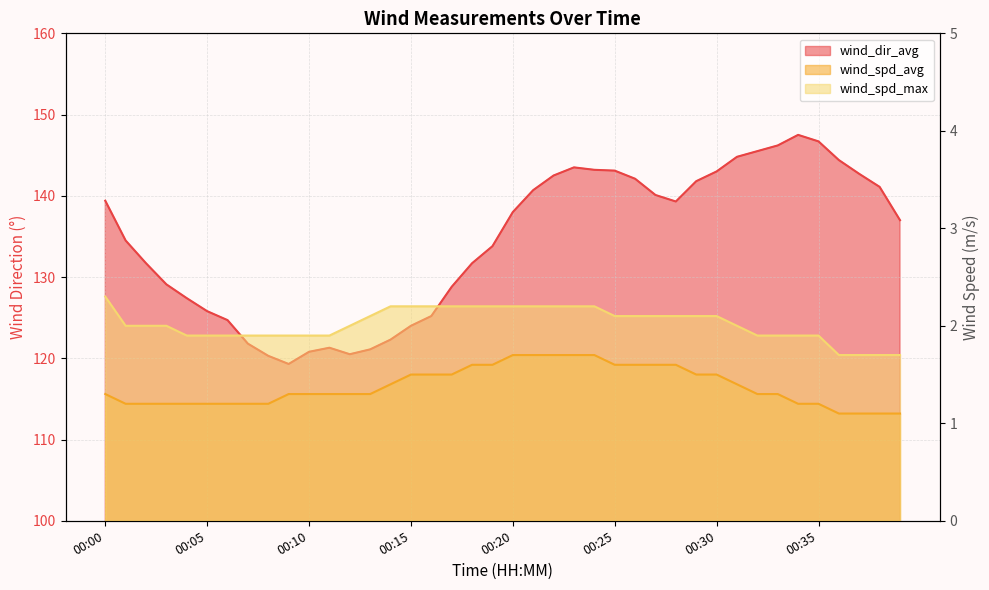

How many lines are shown in the chart?

3